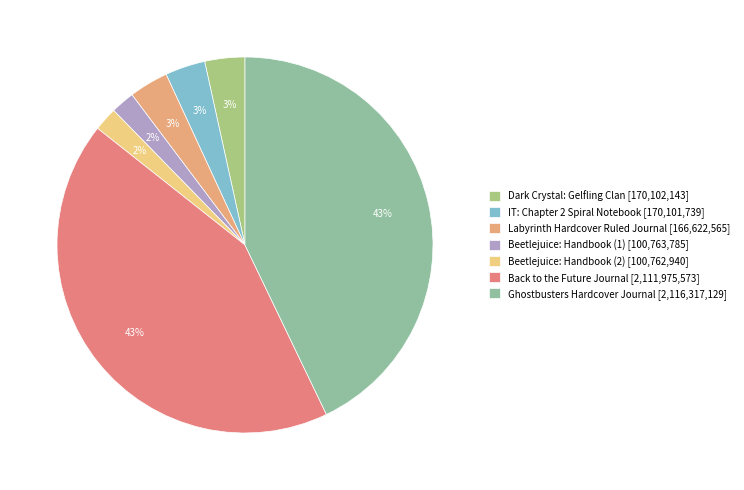

To the nearest percent, what is the average slice percentage?

14%